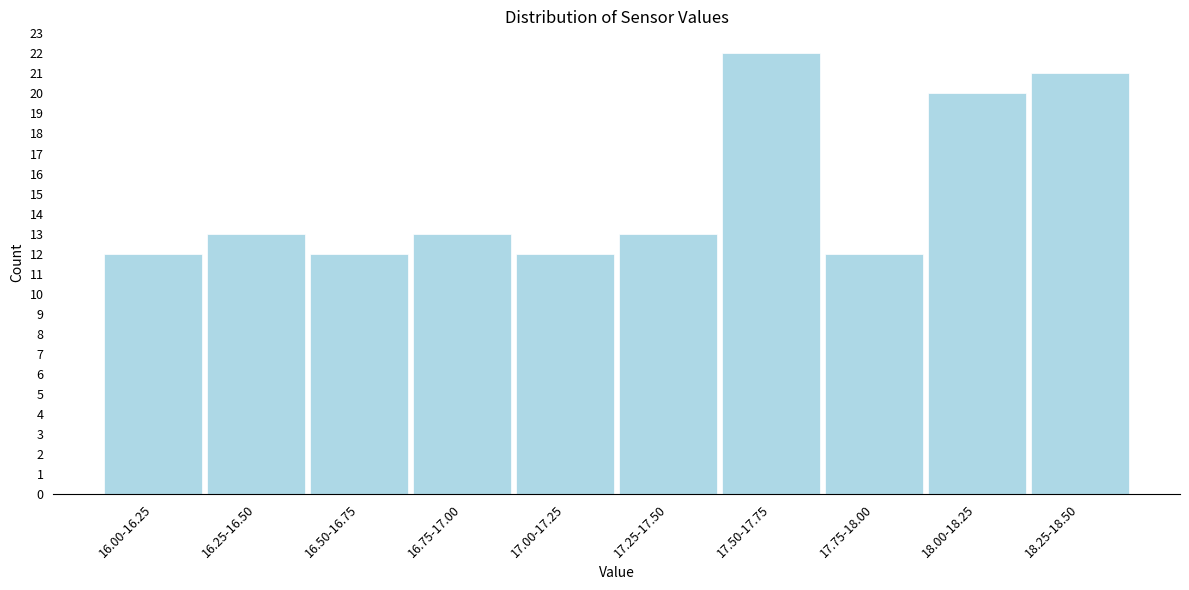

Reading left to right, what are all the values shown in this chart?

16.00-16.25=12	16.25-16.50=13	16.50-16.75=12	16.75-17.00=13	17.00-17.25=12	17.25-17.50=13	17.50-17.75=22	17.75-18.00=12	18.00-18.25=20	18.25-18.50=21